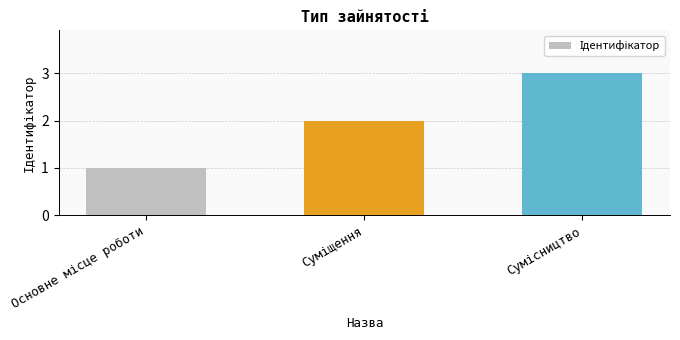

How many bars are there in total?

3